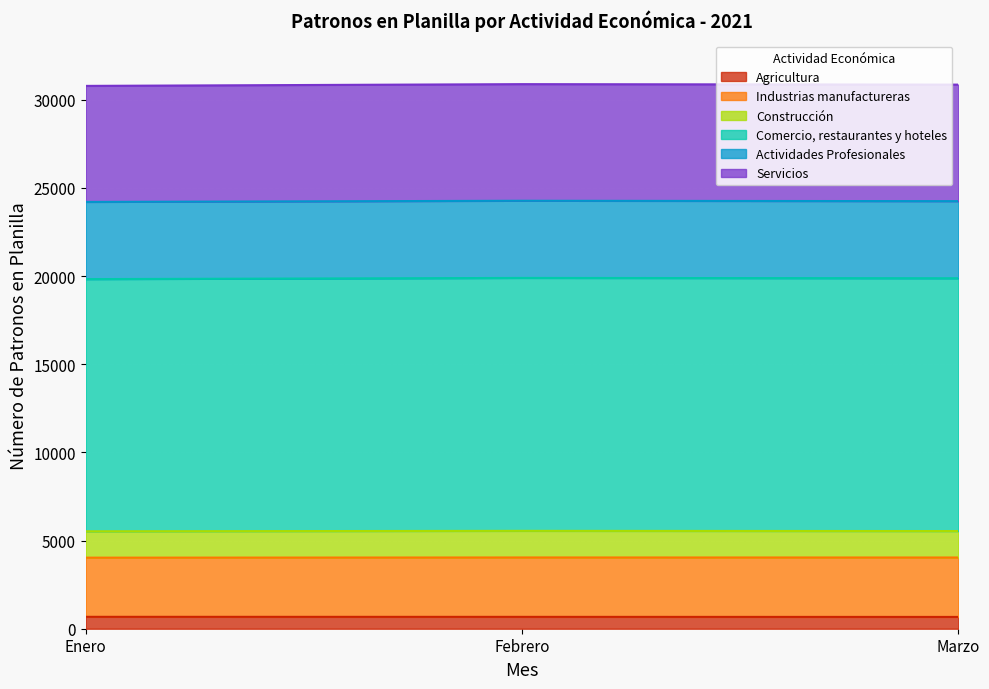

Read the Agricultura value at Marzo.

669